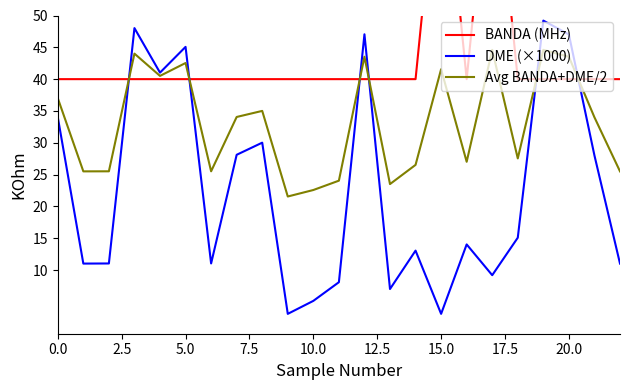

True or false: DME (×1000) and Avg BANDA+DME/2 intersect in this chart.

True